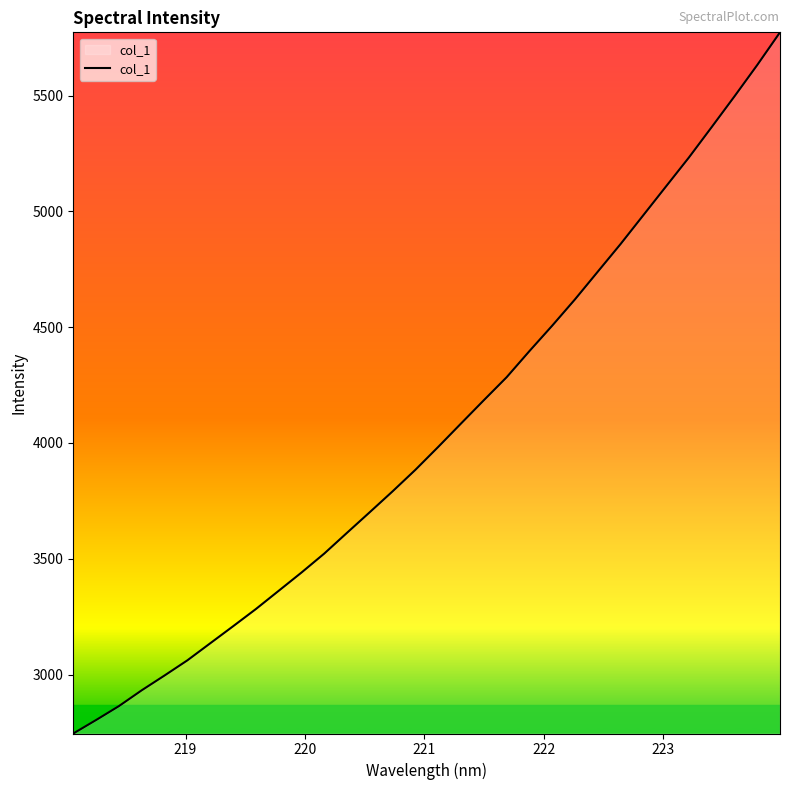

What is the smallest value displayed?

2745.5